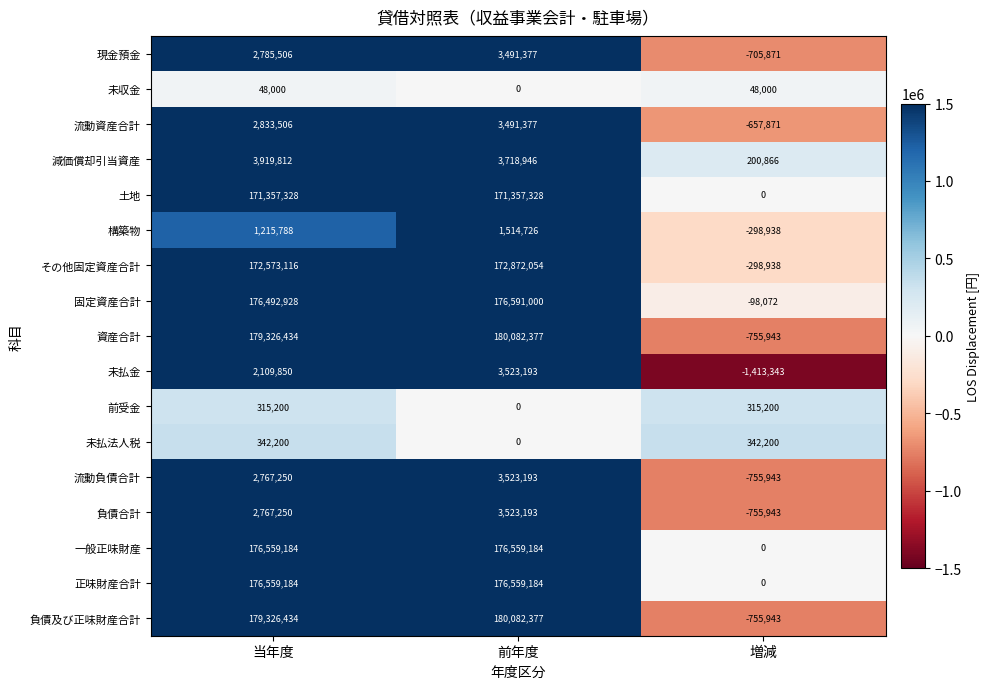

Count the 流動資産合計 values in the range -657871 to 3491377.

3